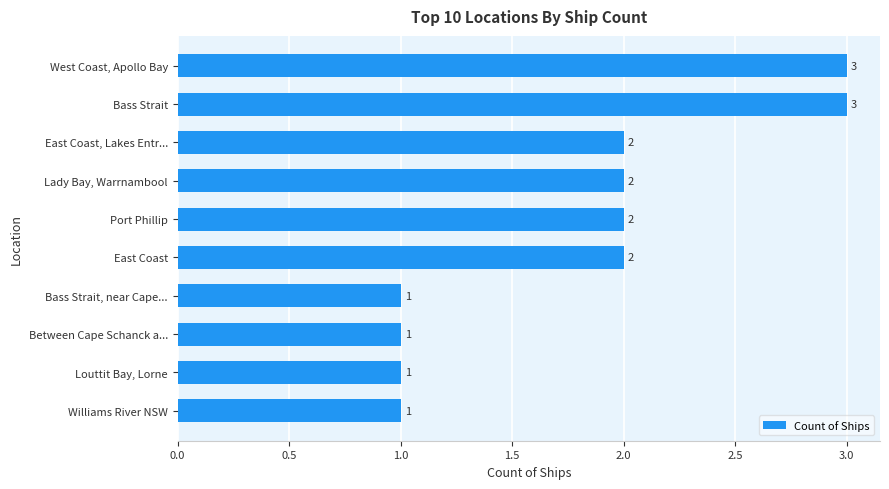

What is the maximum value shown in the chart?

3